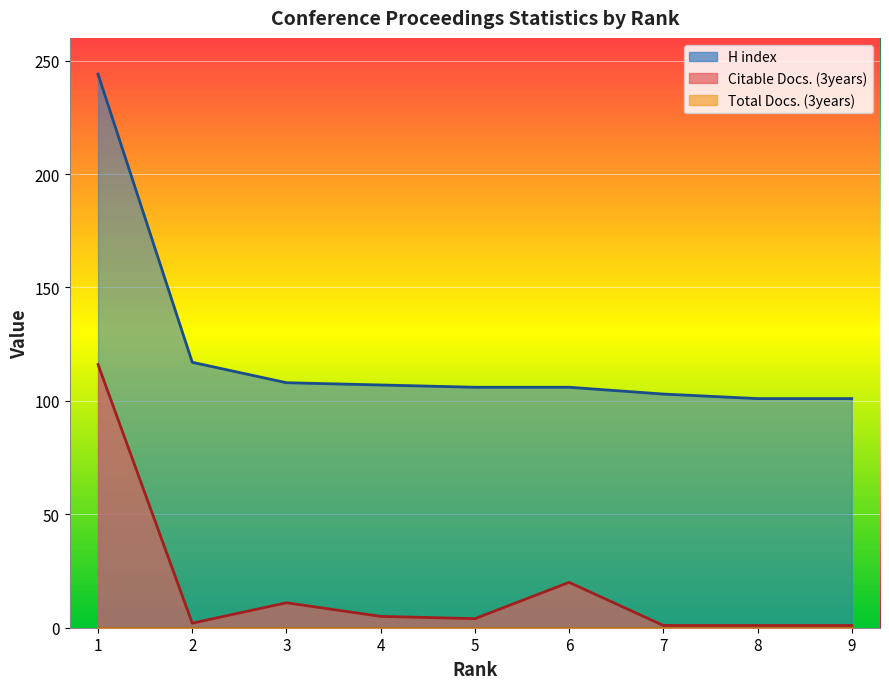

Between 7 and 9, which series saw the biggest shift?

H index